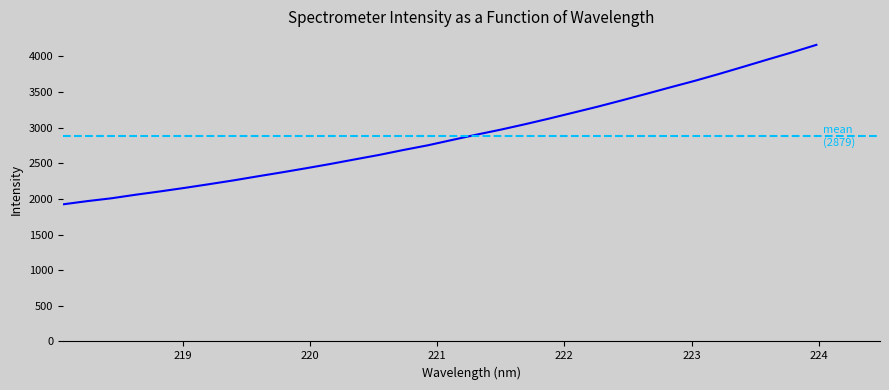

Is this an area chart (filled region under the line)?

No